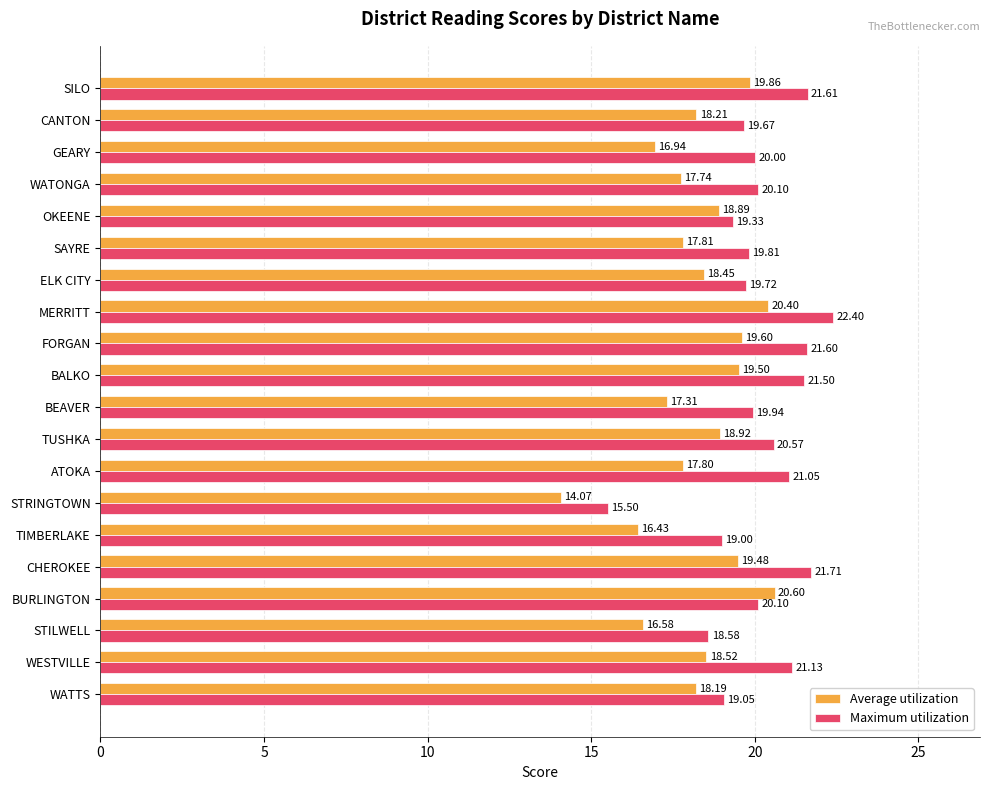

Which series has the largest total across all categories?

Maximum utilization